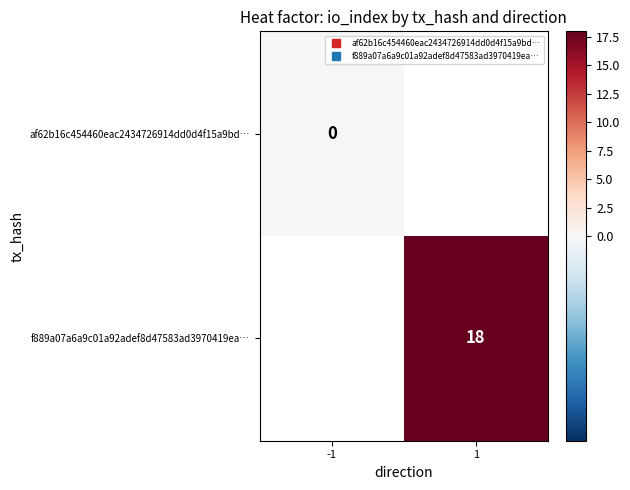

Which has a higher value, 1 or -1?

-1